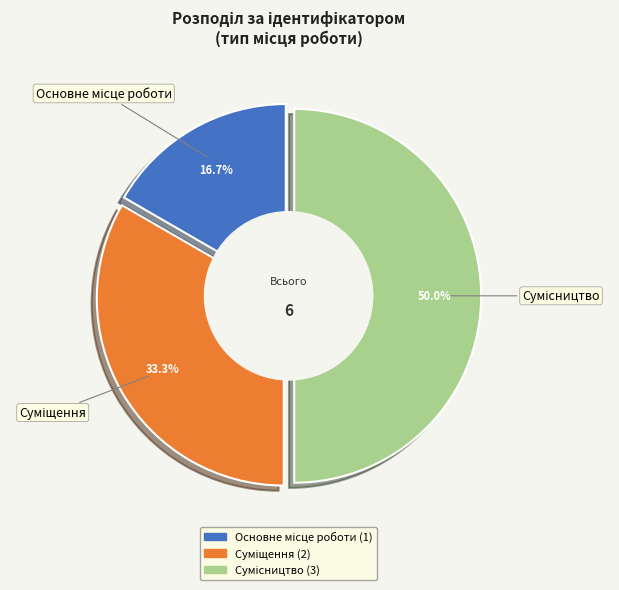

Which slice is the largest?

Сумісництво